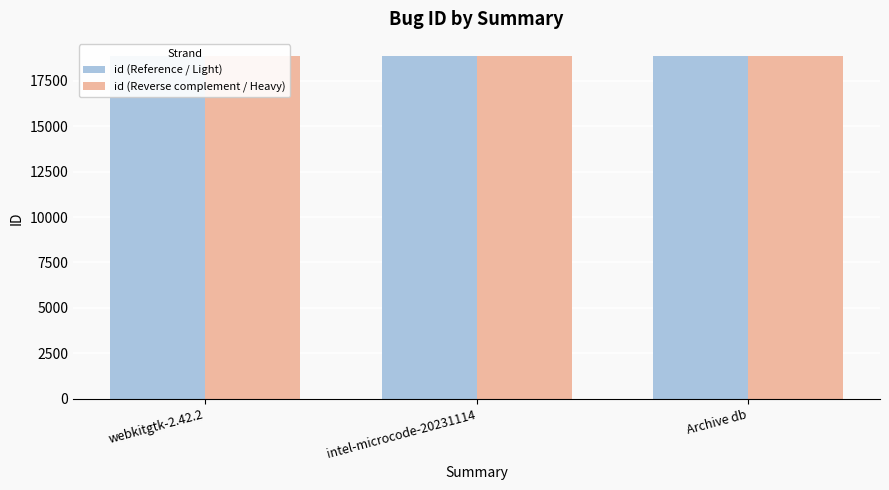

What is the smallest value displayed?

18850